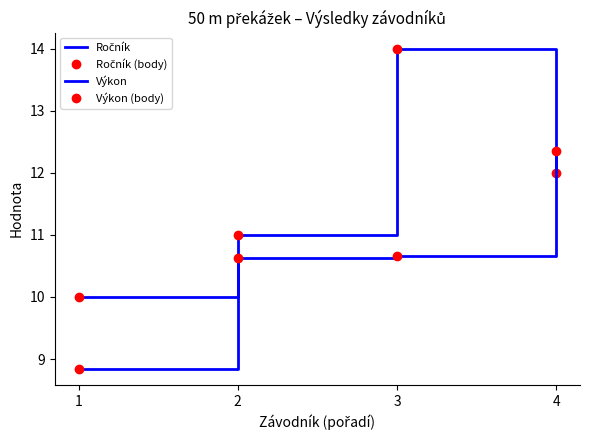

True or false: Výkon (body) and Výkon intersect in this chart.

False